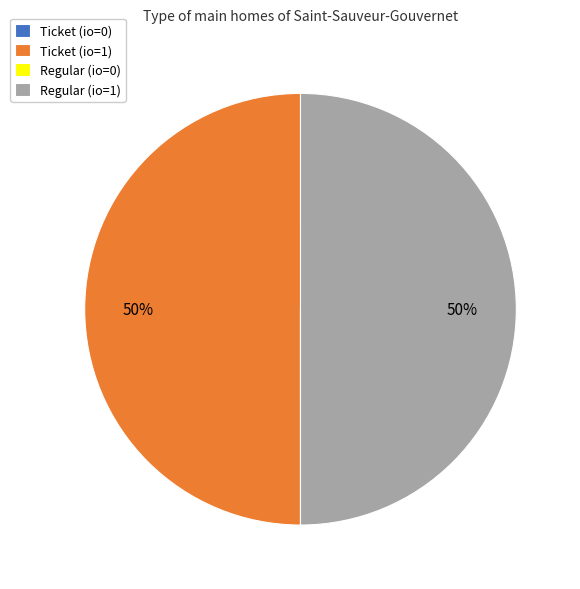

What percentage is the Regular (io=1) slice, to the nearest percent?

50%